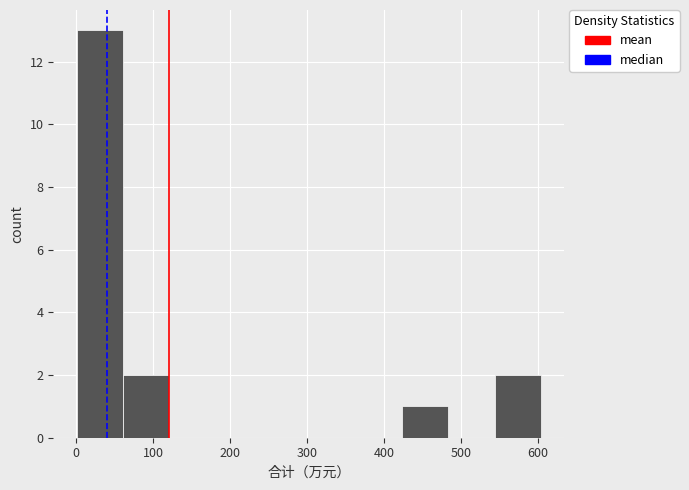

How tall is the bar that spans 0 to 60 on the x-axis? Neither the bar edges nor the heights are printed on the chart, so give them approximately, as read against the axes.

13